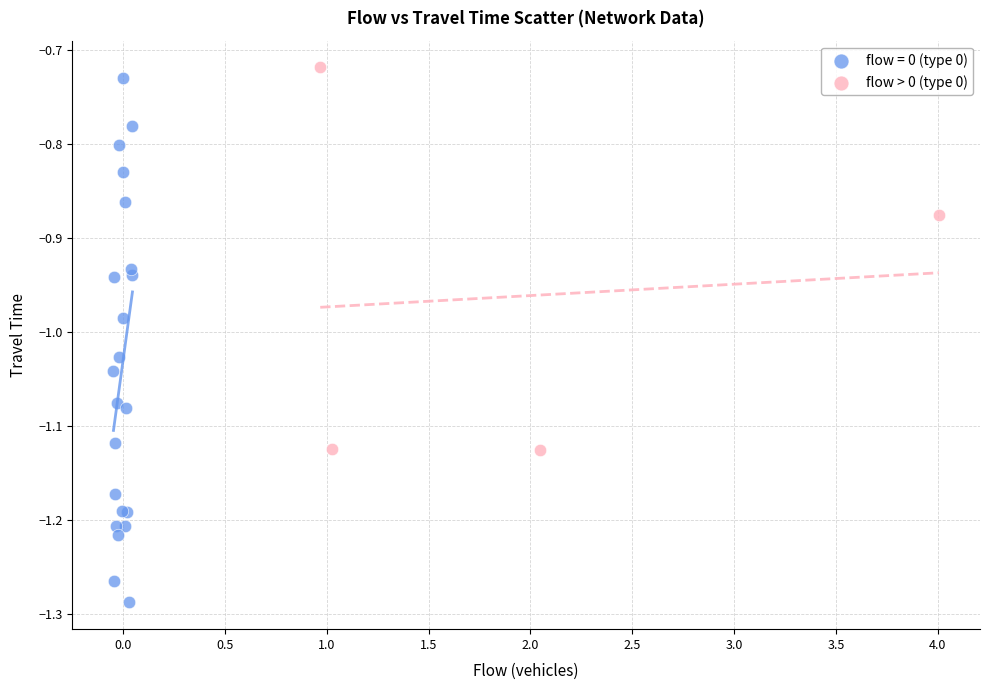

Which series reaches the minimum Y coordinate?

flow = 0 (type 0)